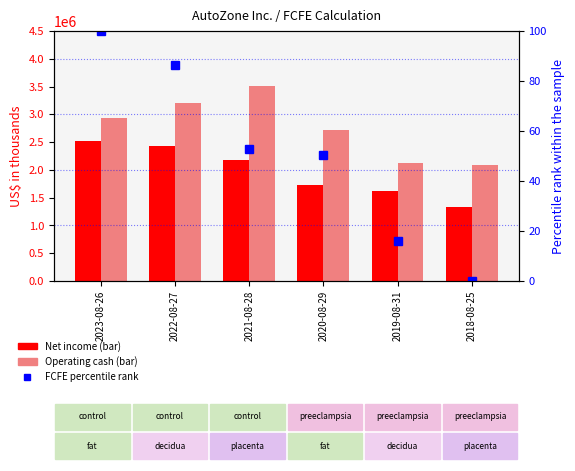

At which label does Net cash from operations first exceed 2940788?

2022-08-27